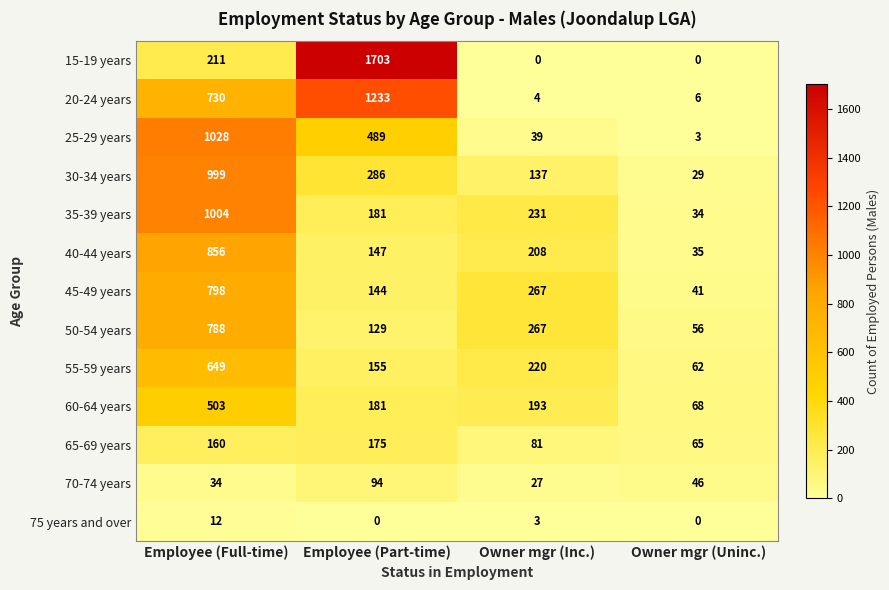

At Employee (Full-time), list the series in order from smallest to largest.

75 years and over, 70-74 years, 65-69 years, 15-19 years, 60-64 years, 55-59 years, 20-24 years, 50-54 years, 45-49 years, 40-44 years, 30-34 years, 35-39 years, 25-29 years